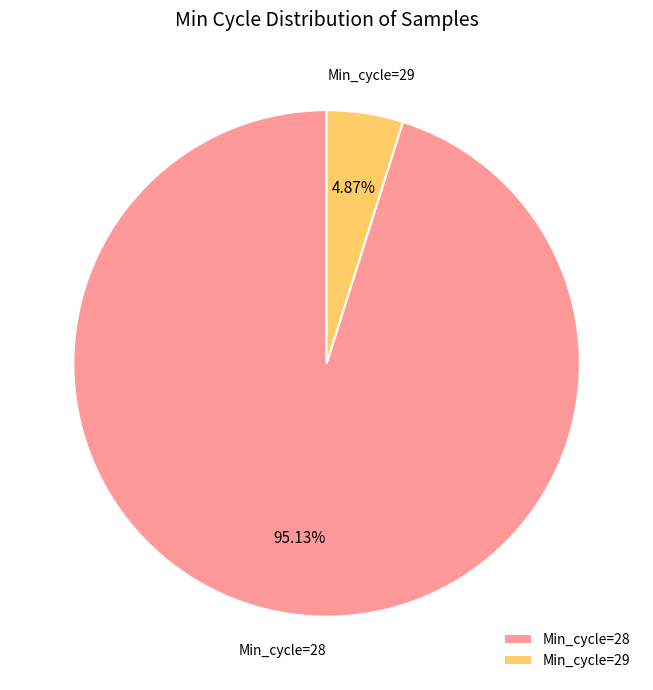

Approximately how many times larger is the value at Min_cycle=28 compared to Min_cycle=29?

19.5